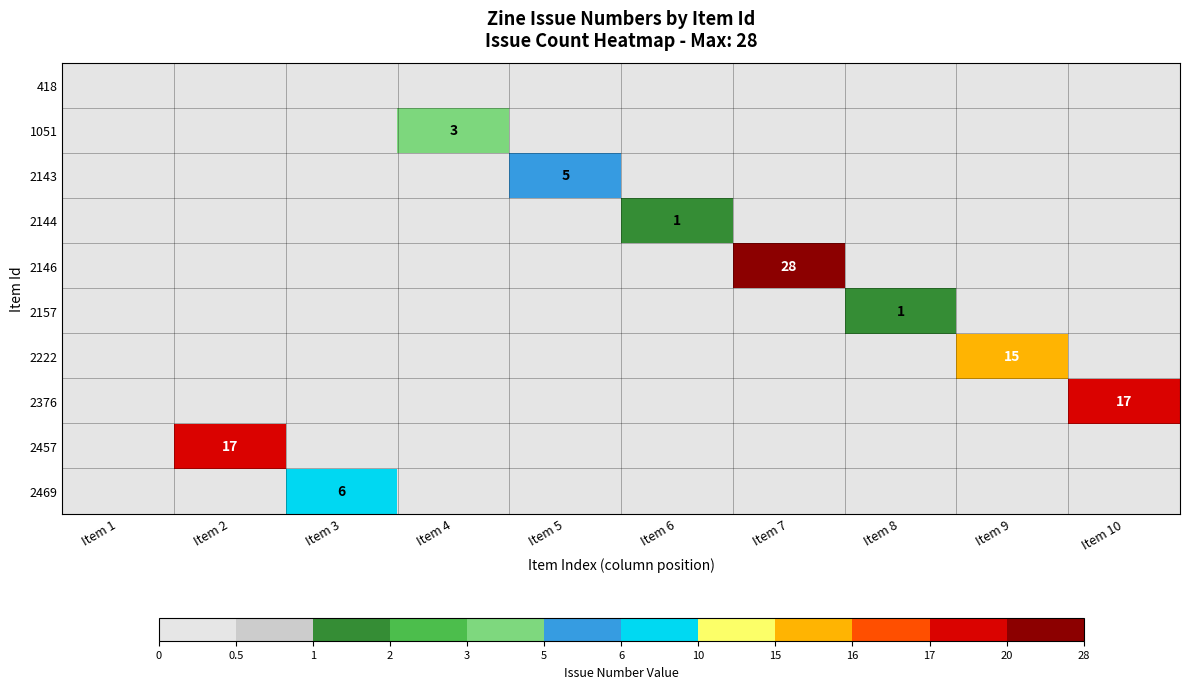

True or false: 2457 has a value of 6 at Item 2.

False